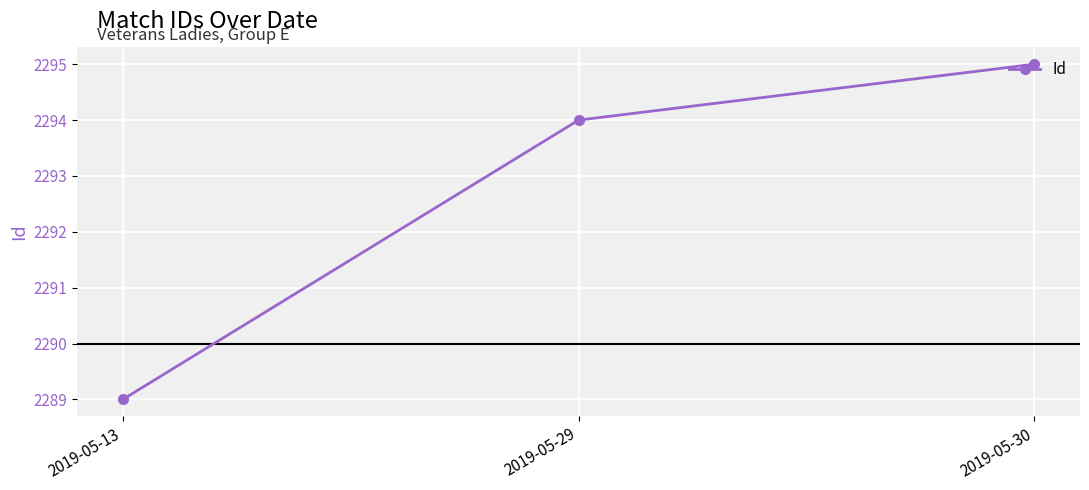

What is the change in value from 2019-05-13 to 2019-05-29?

+5